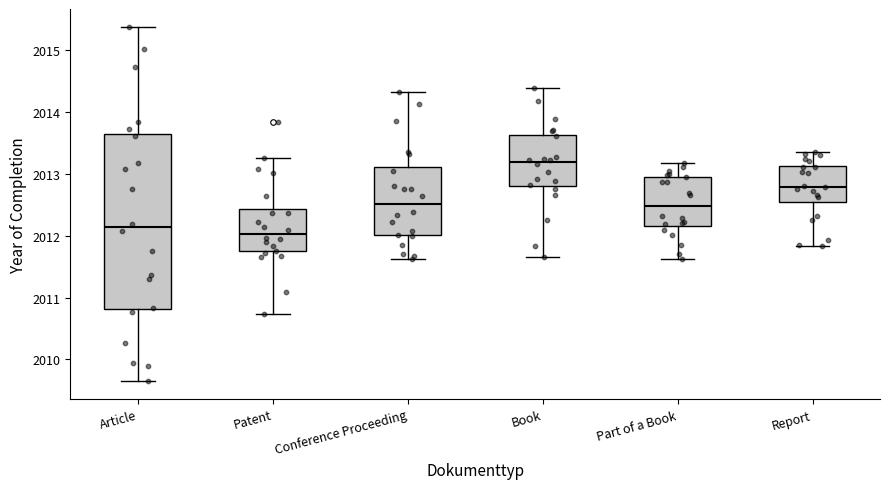

Which box has the highest median line?

Book